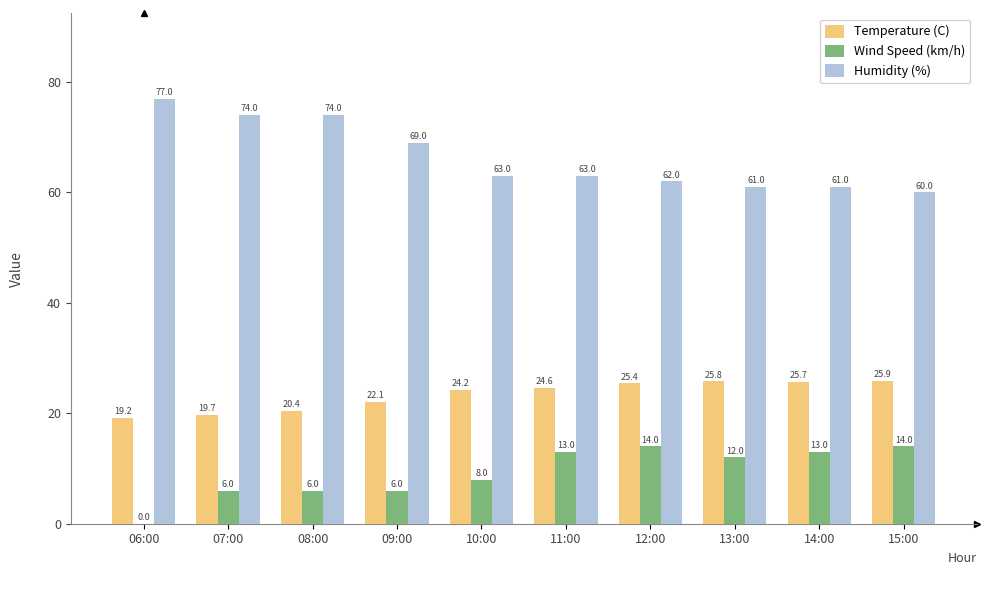

What is the sum of all Temperature (C) values?

233.0